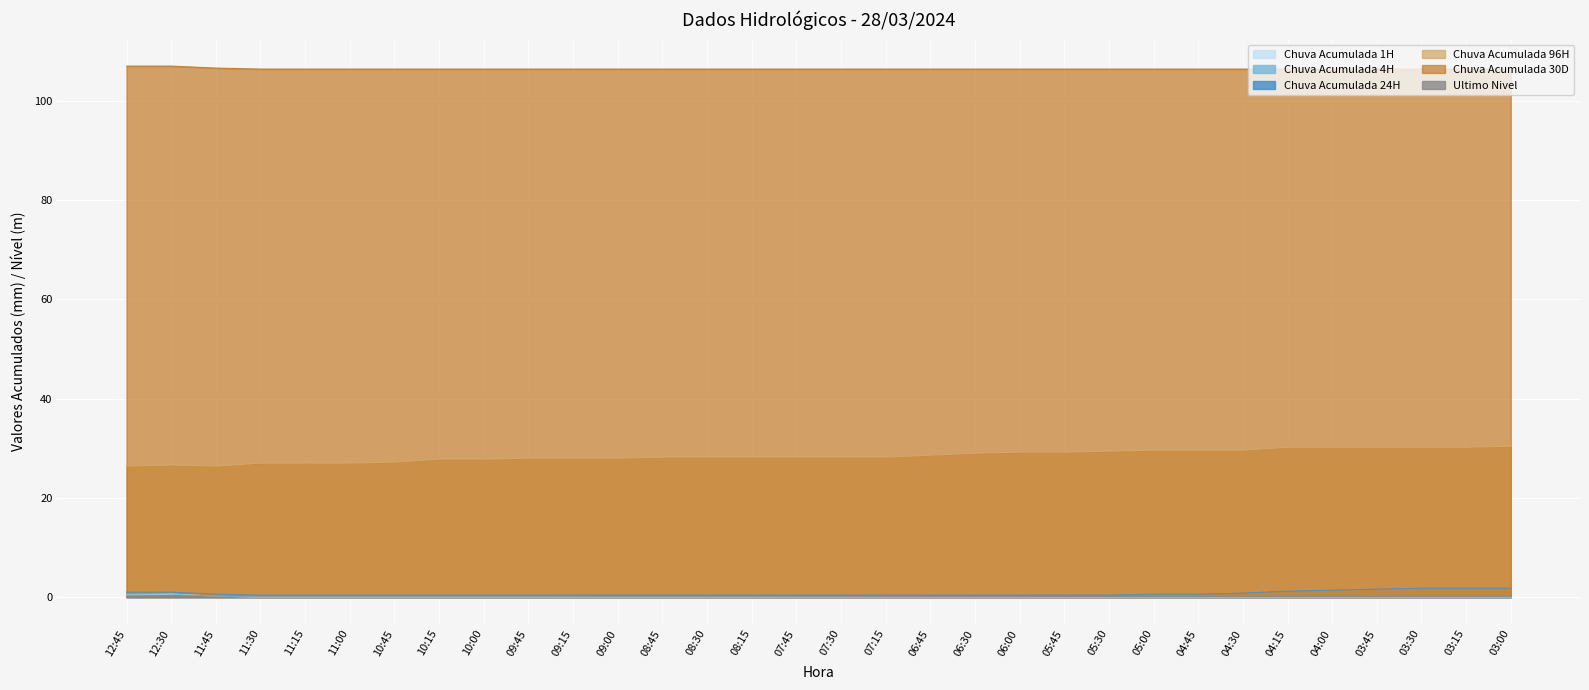

What is the lowest value of the Ultimo Nivel series?

0.1